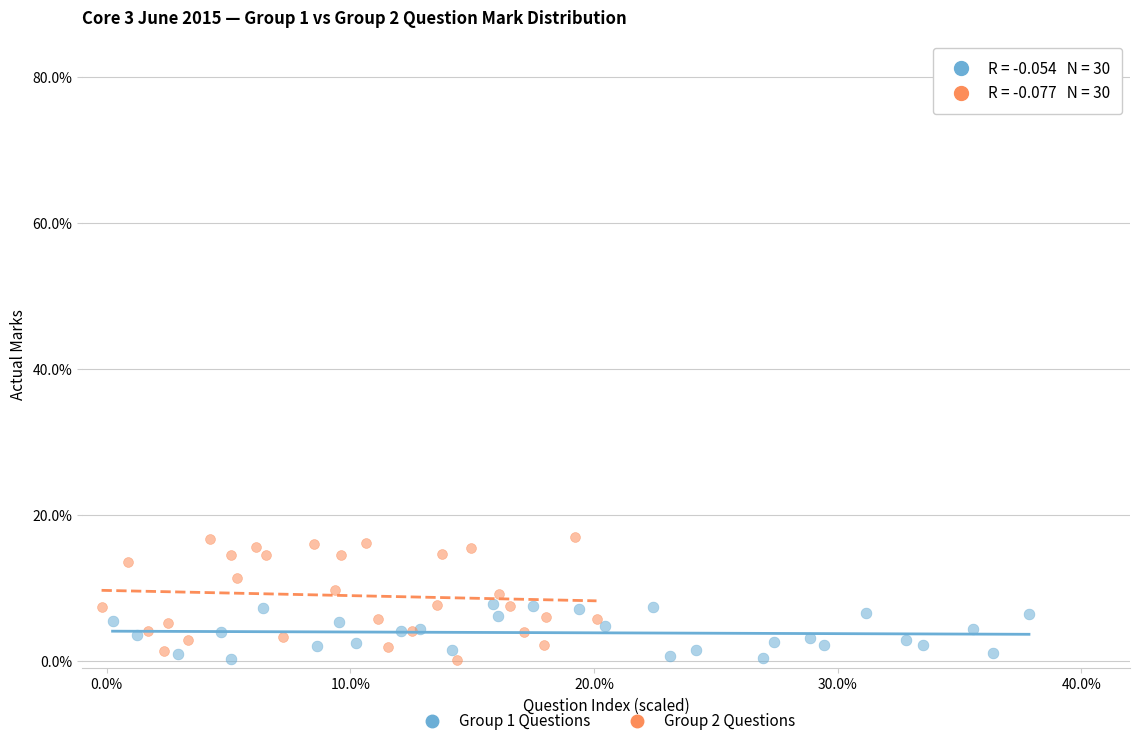

What are all the series names shown in the legend?

Group 1 Questions, Group 2 Questions